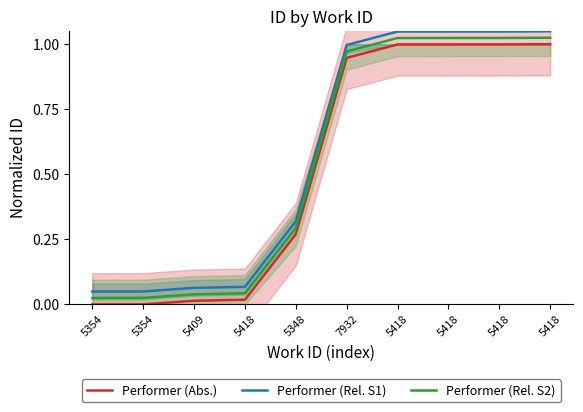

At which label is Performer (Rel. S2) closest to 0?

5354